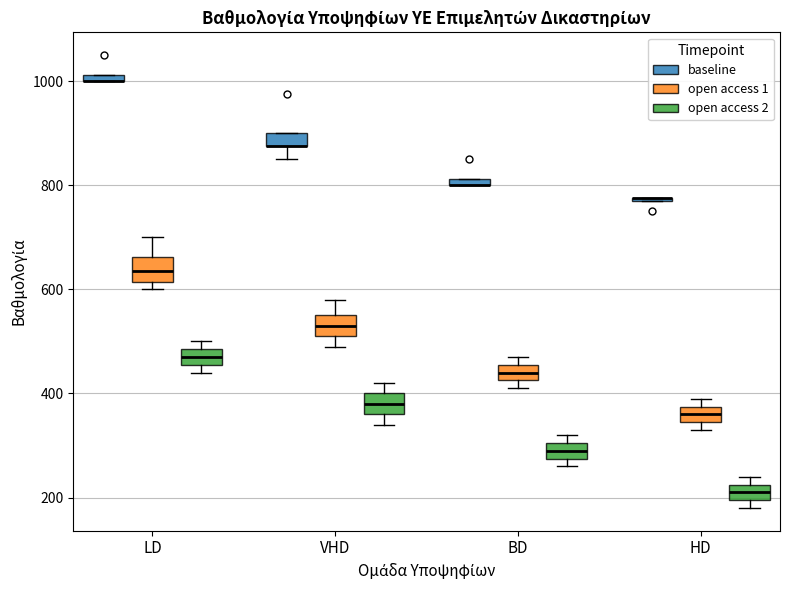

Where is the lower edge of the box for BD (open access 2) on the y-axis? The values are not printed on the chart, so give them approximately, as read against the axis.

280